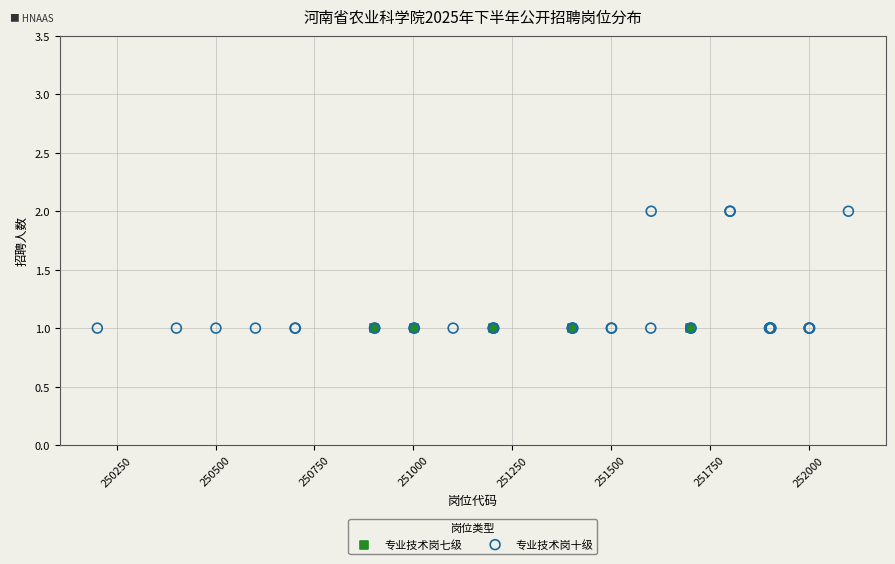

Which series reaches the maximum Y coordinate?

专业技术岗十级